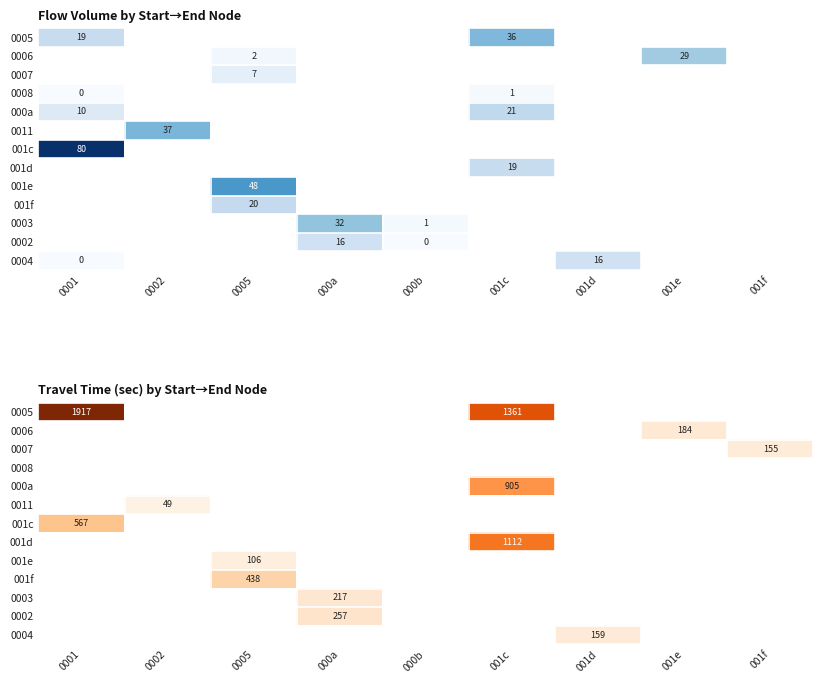

At which label does 001d reach its minimum?

0001